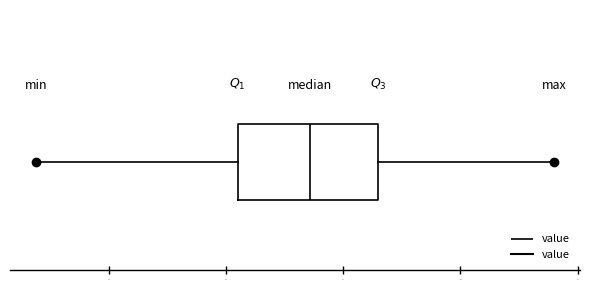

Where is the left edge of the box on the x-axis? The values are not printed on the chart, so give them approximately, as read against the axis.

14.1